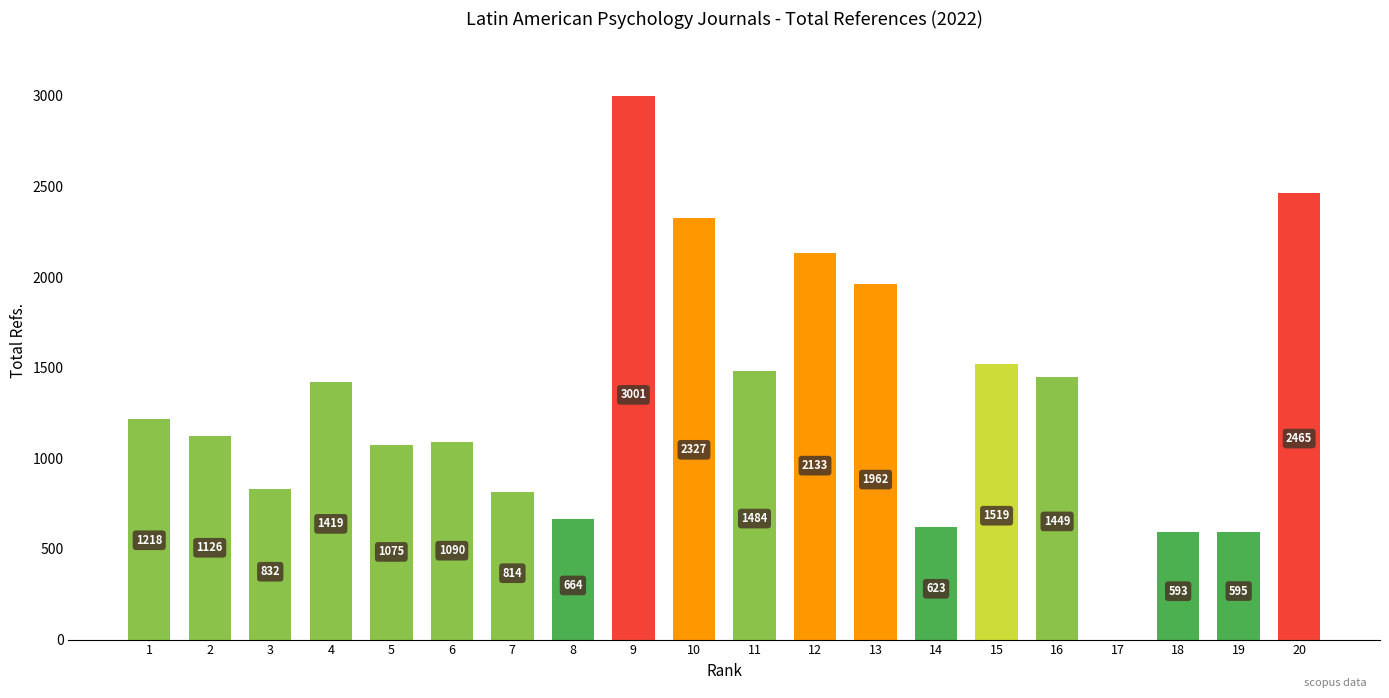

The chart shows a value of 957 at 19. True or false?

False